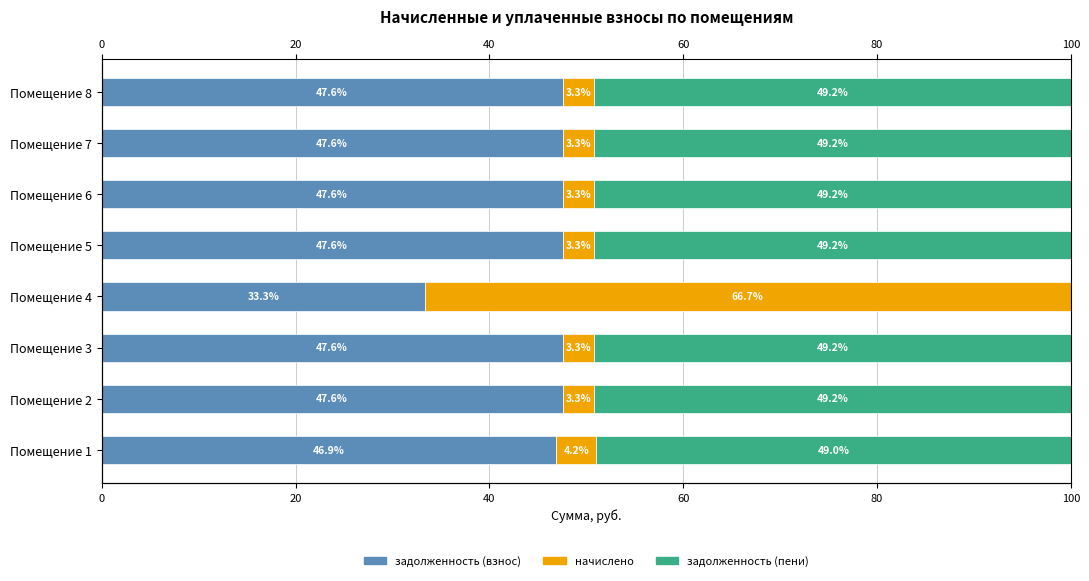

What is the sum of the начислено values at Помещение 7 and Помещение 3?

6.5